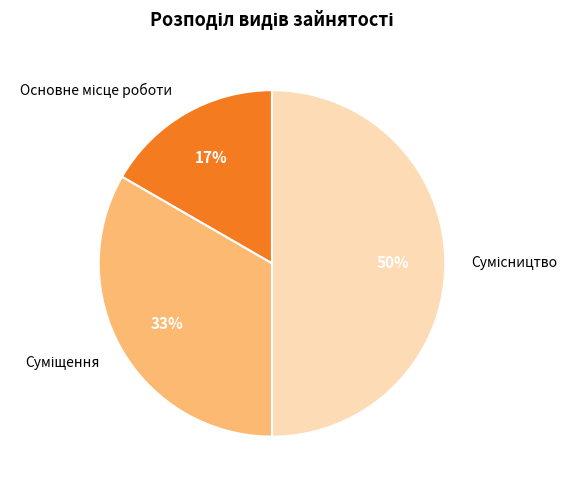

To the nearest percent, what is the difference between the largest and smallest slice percentages?

33%